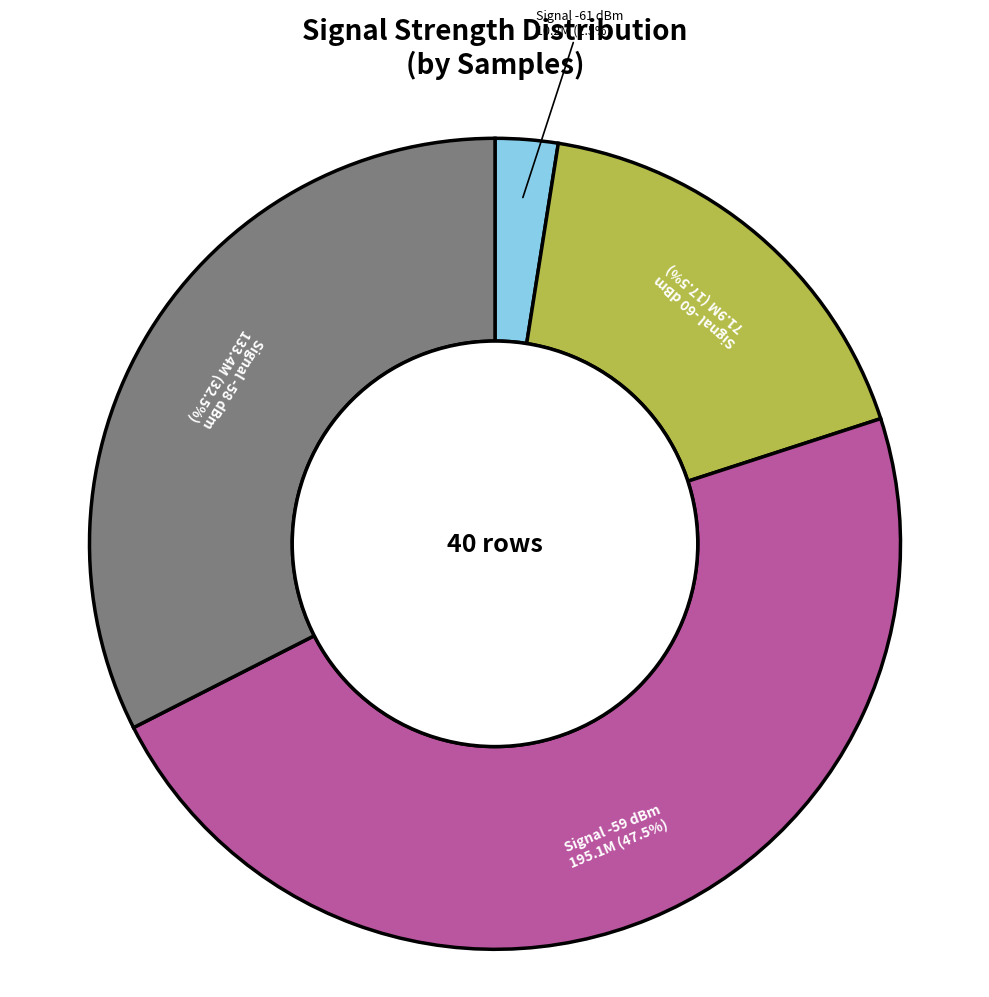

Does any single category account for the majority?

No